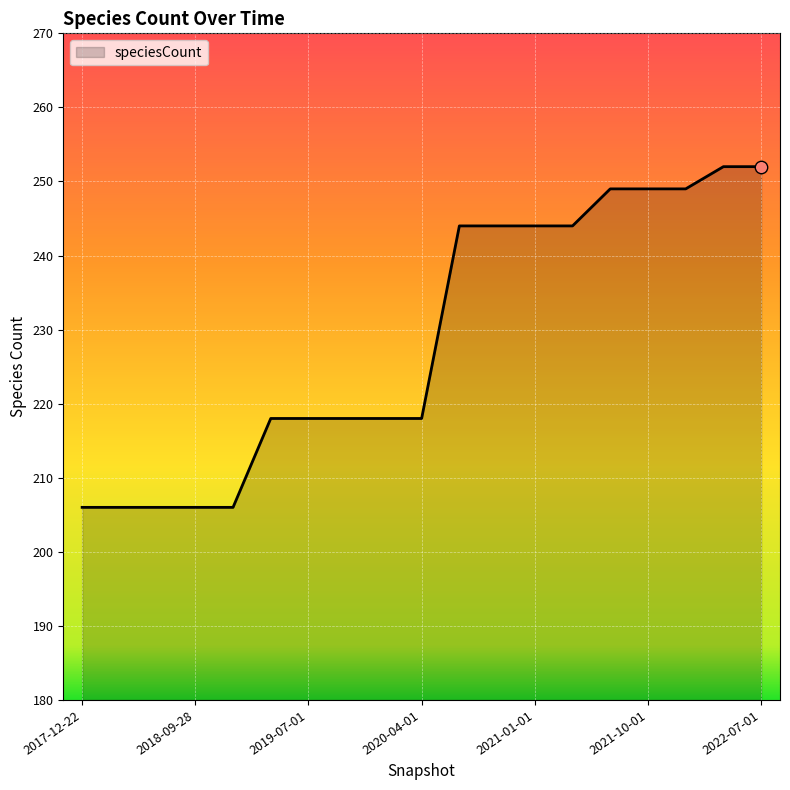

What is the minimum value shown in the chart?

206